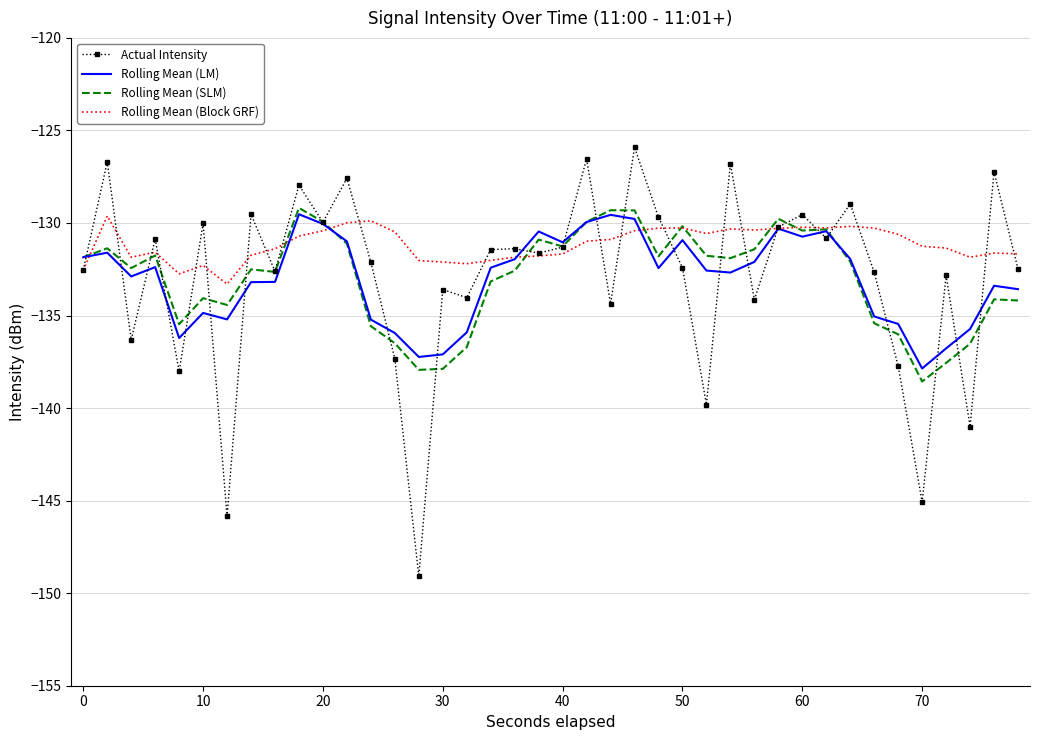

True or false: Rolling Mean (SLM) and Rolling Mean (Block GRF) cross at least once.

True